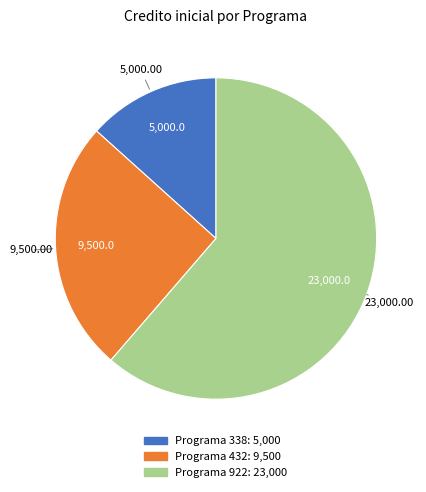

Is there any slice that represents more than half of the pie?

Yes